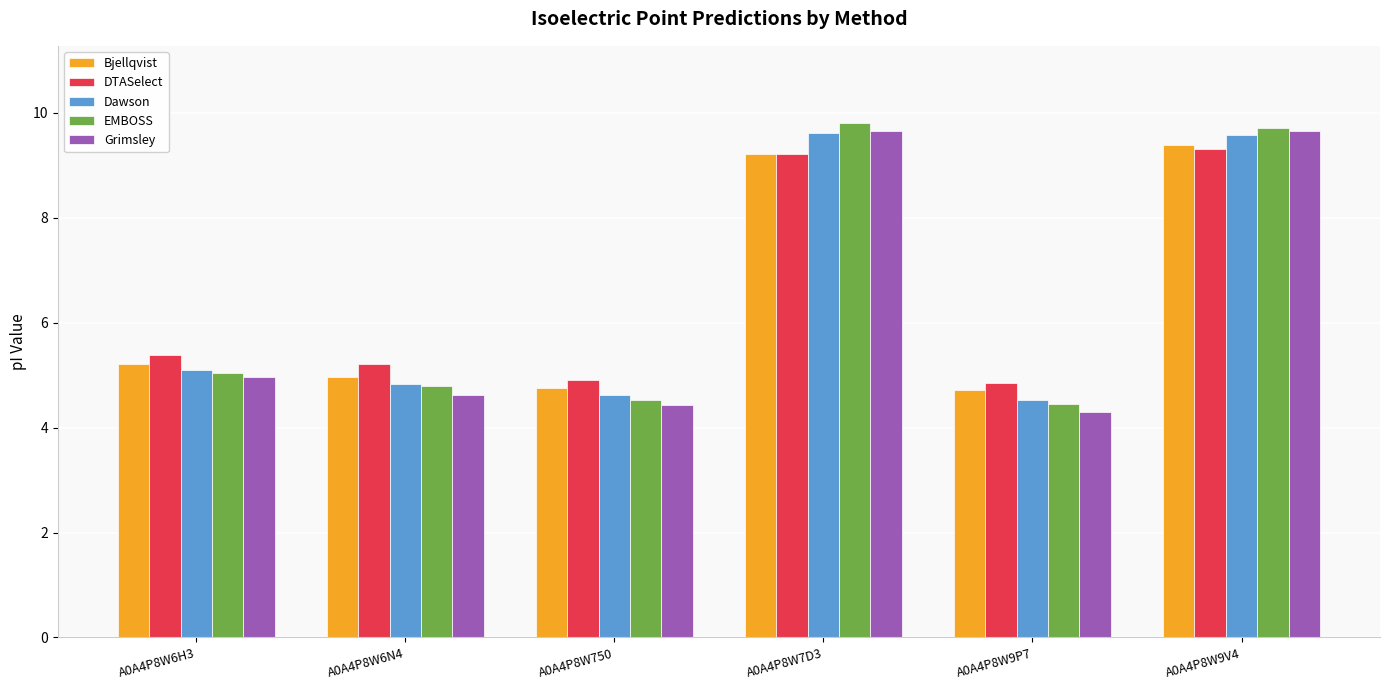

How many bars are there in each group?

5